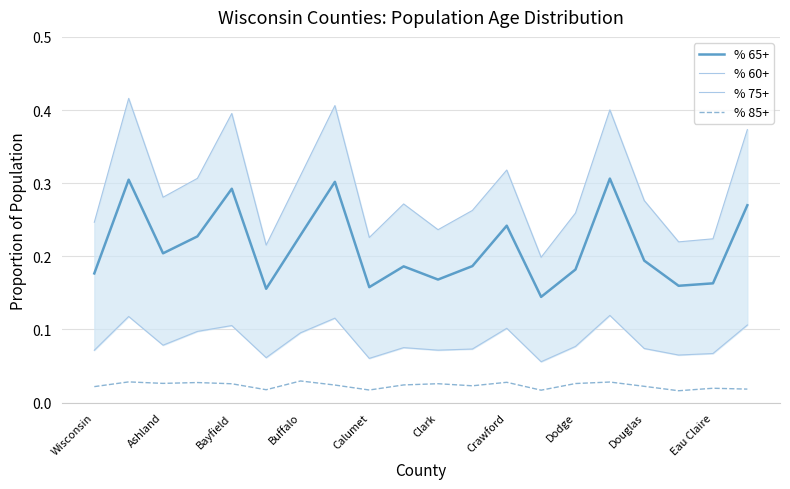

True or false: % 60+ and % 85+ intersect in this chart.

False